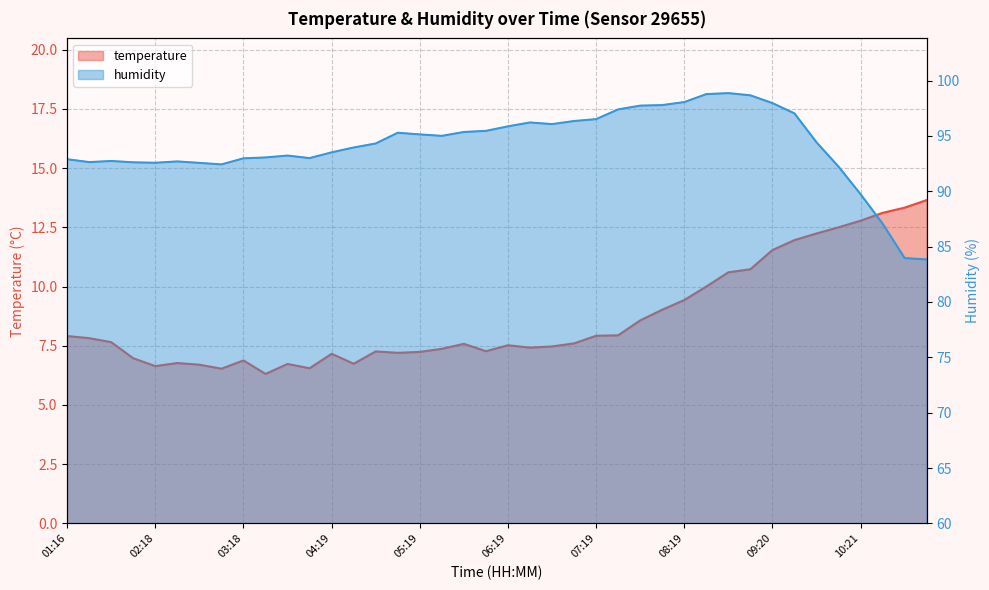

What is the difference between the humidity values at 09:20 and 02:18?

5.4